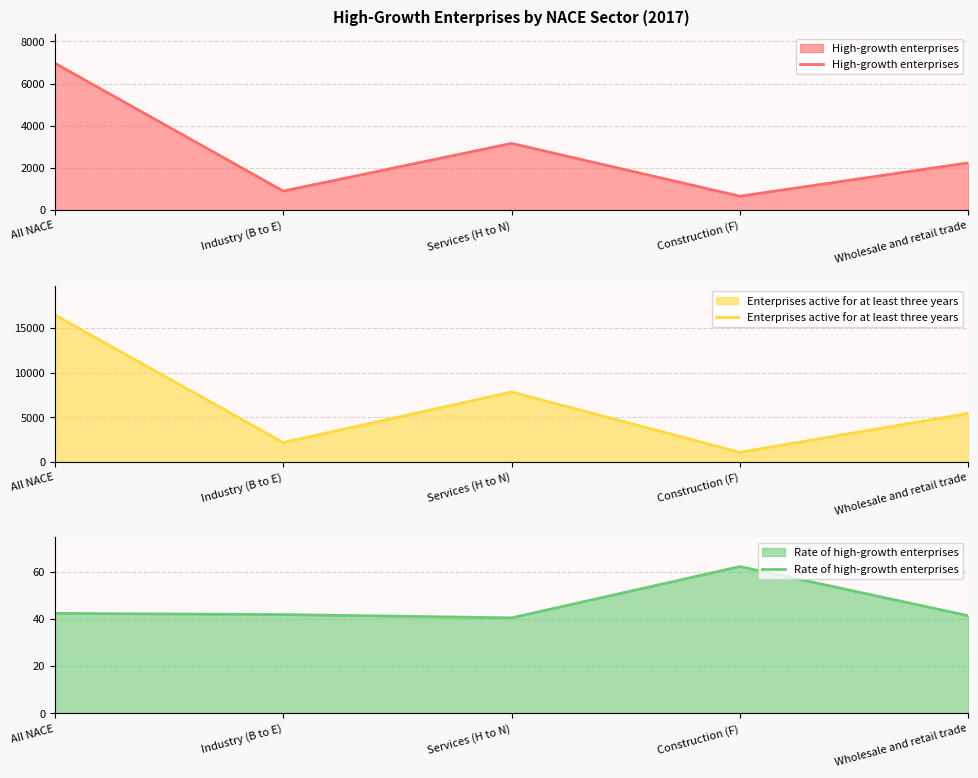

What is the greatest value displayed?

16477.0